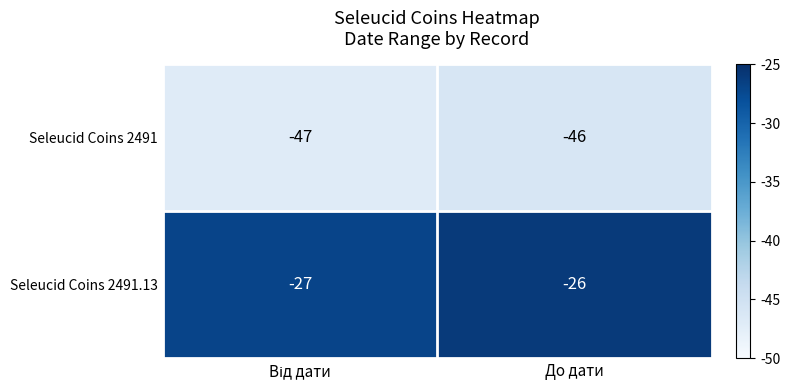

At which label is Seleucid Coins 2491.13 closest to -26?

До дати